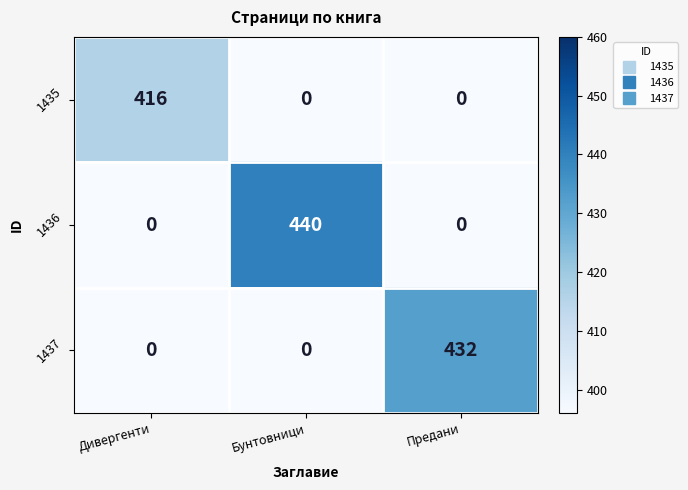

Count the 1436 values in the range 0 to 440.

3